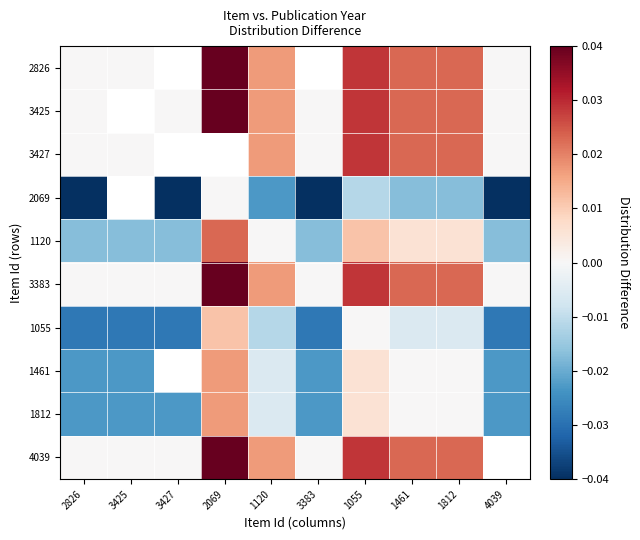

At which label is 1120 closest to 0?

1120